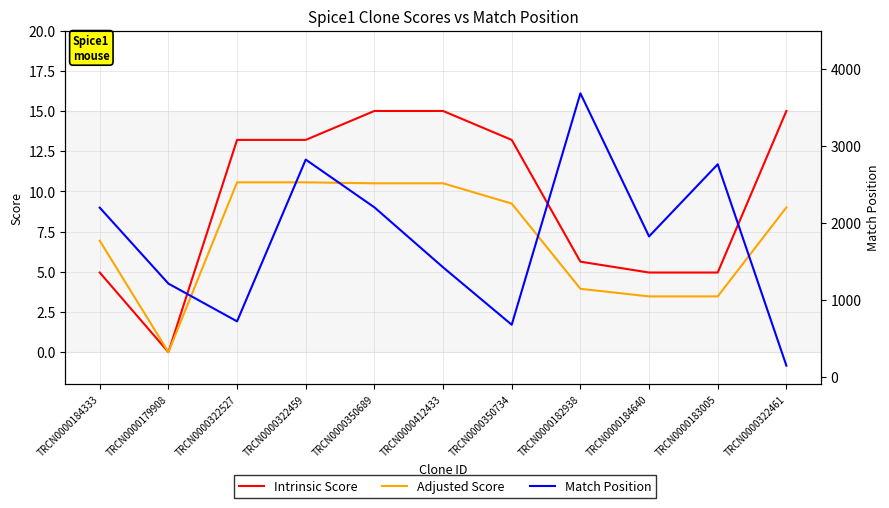

True or false: Intrinsic Score and Adjusted Score cross at least once.

False